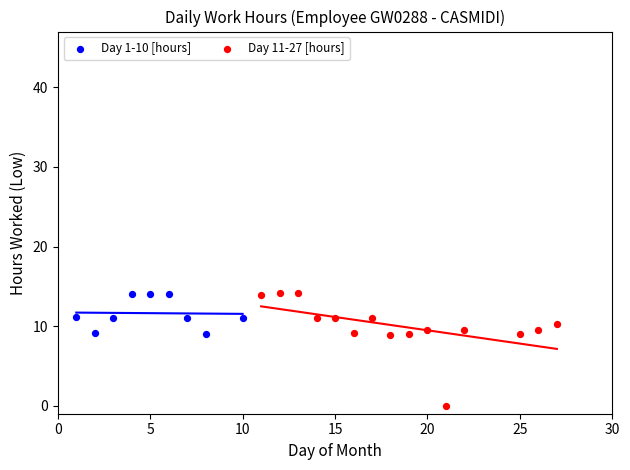

What are all the series names shown in the legend?

Day 1-10 [hours], Day 11-27 [hours]